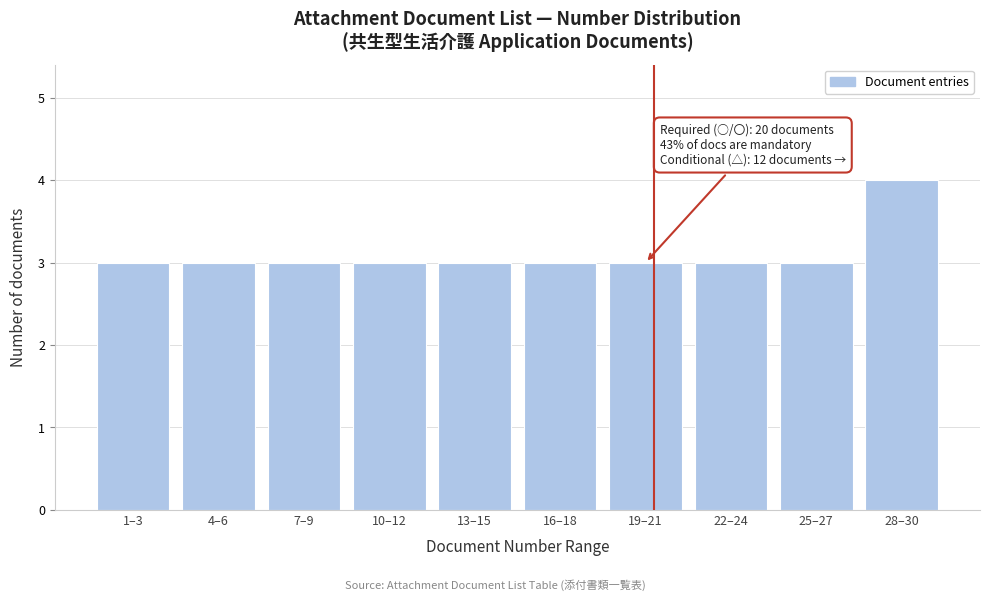

Reading right to left, transcribe all the data shown in this chart.

28–30=4	25–27=3	22–24=3	19–21=3	16–18=3	13–15=3	10–12=3	7–9=3	4–6=3	1–3=3